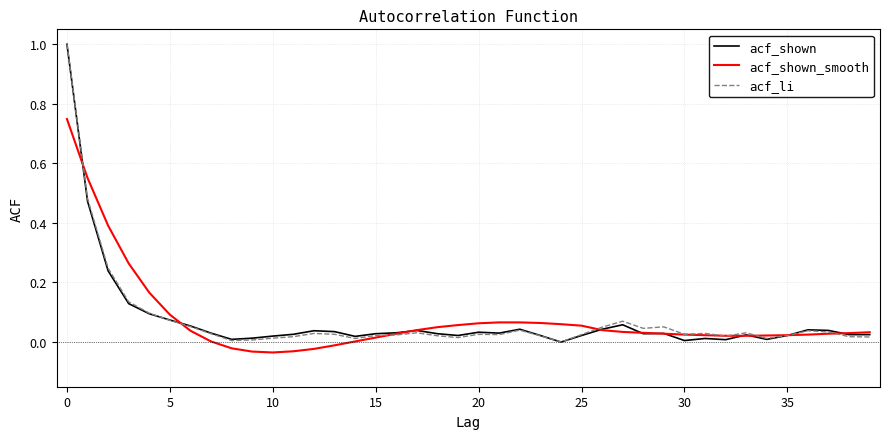

How many lines are shown in the chart?

3